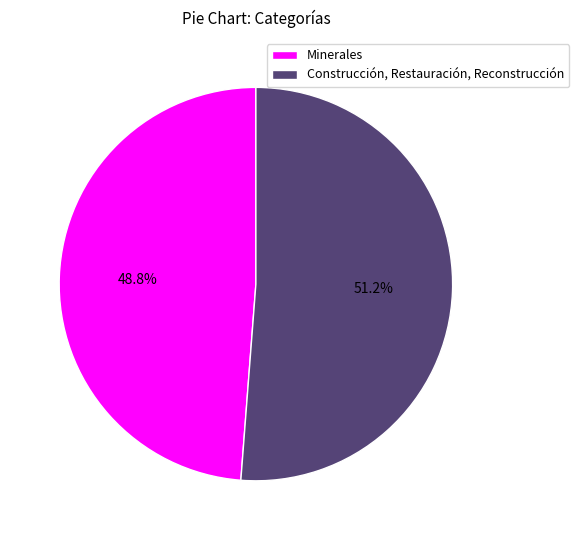

What portion of the pie excludes Construcción, Restauración, Reconstrucción?

48.8%